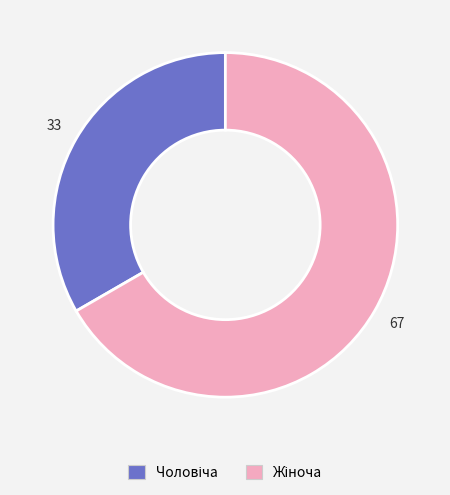

Is there any slice that represents more than half of the pie?

Yes